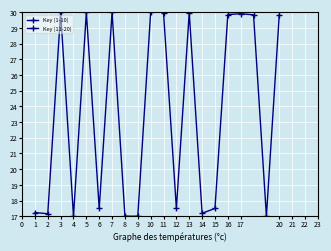

How many intersections are there between Key (1-10) and Key (11-20)?

7